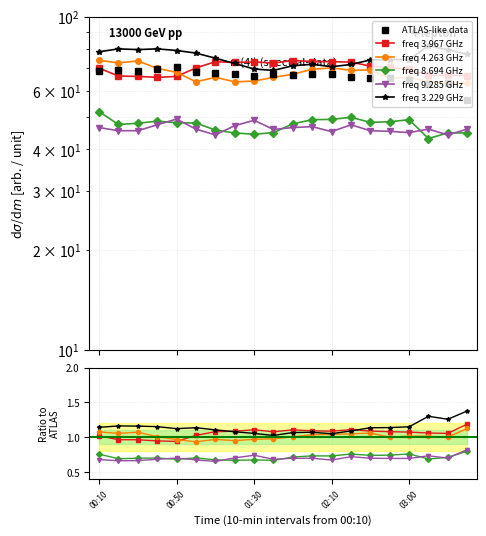

True or false: freq 9.285 GHz and freq 4.263 GHz cross at least once.

False